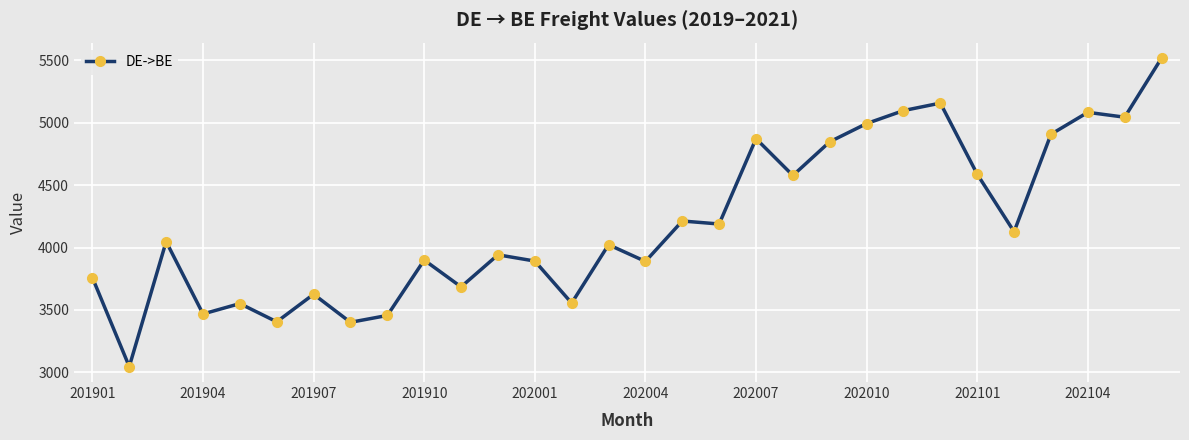

What is the minimum value shown in the chart?

3046